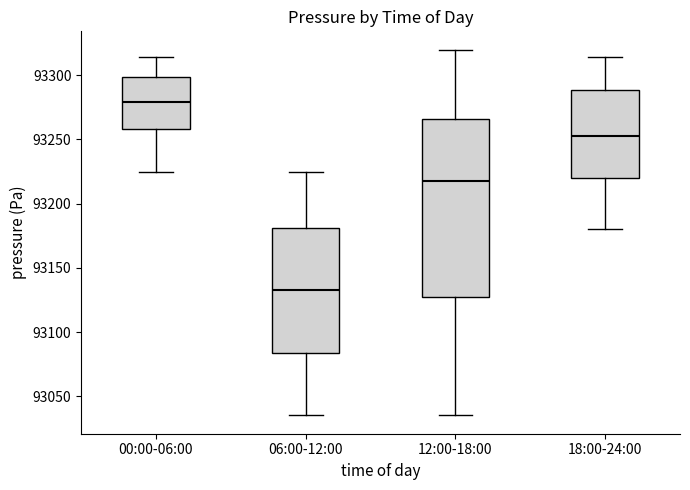

Comparing the boxes themselves (not the whiskers), which one is the tallest?

12:00-18:00